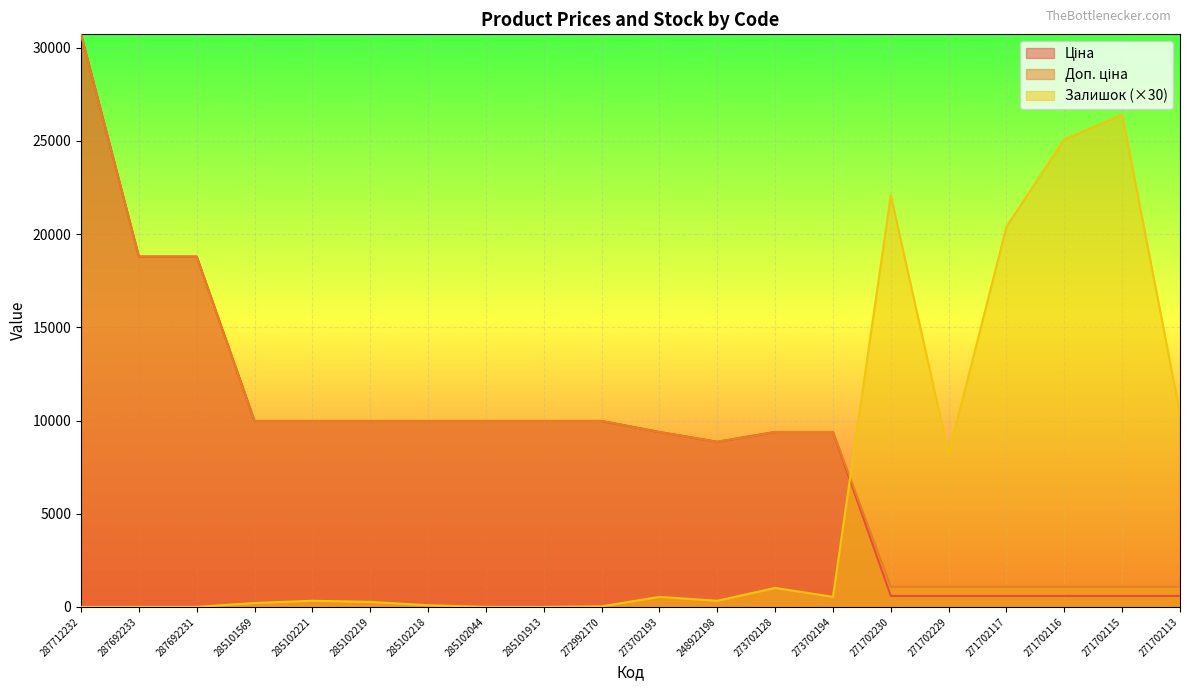

Rank the series by their maximum value, from highest to lowest.

Ціна, Доп. ціна, Залишок